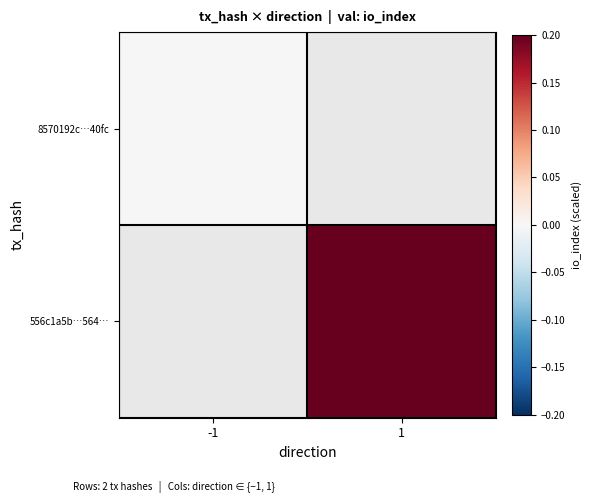

Rank the series by their average value, from lowest to highest.

8570192c…40fc, 556c1a5b…564…